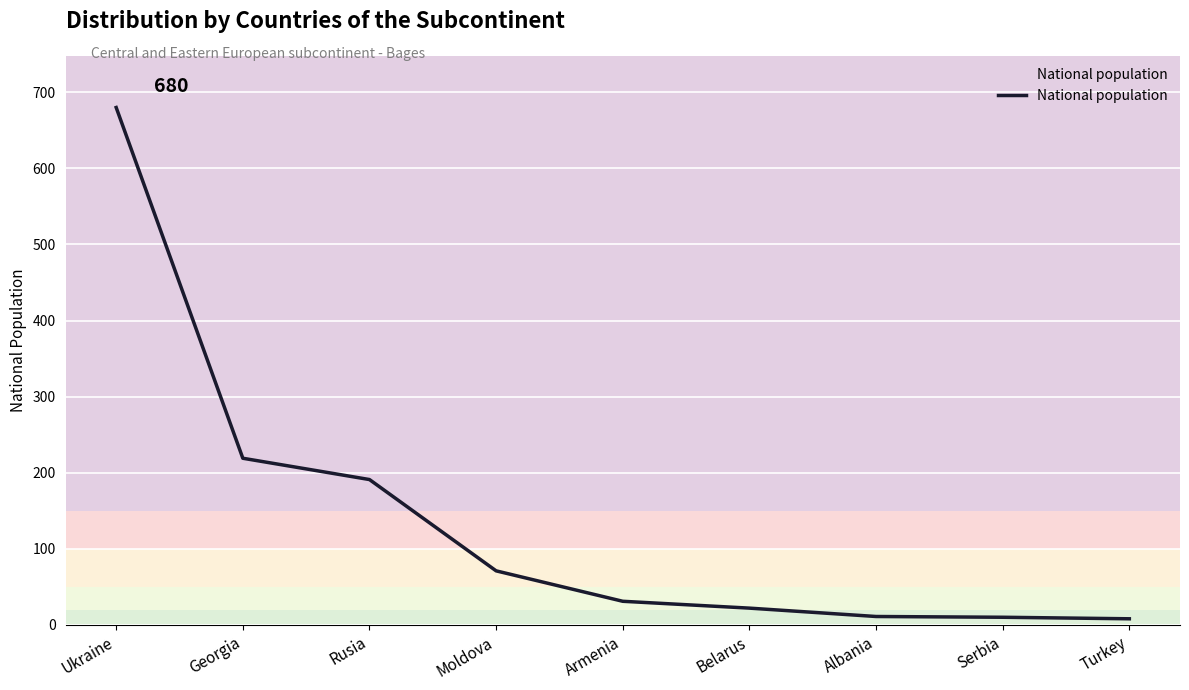

What is the change in value from Moldova to Turkey?

-63